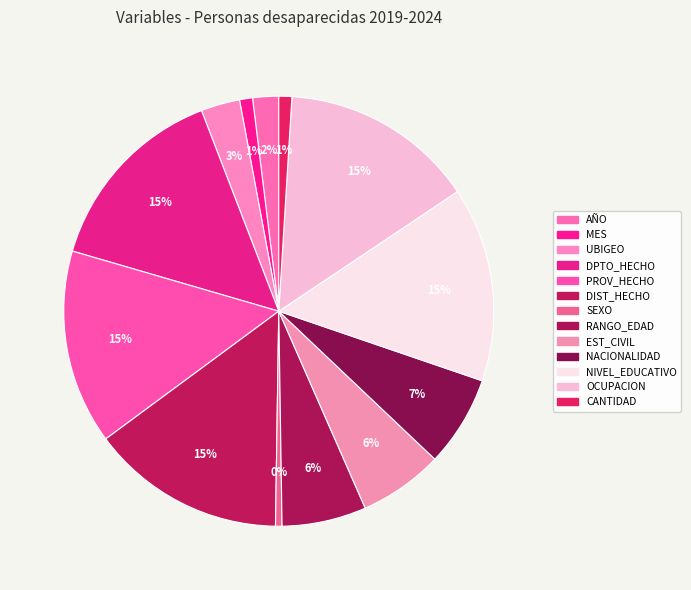

Between EST_CIVIL and RANGO_EDAD, which is larger?

EST_CIVIL